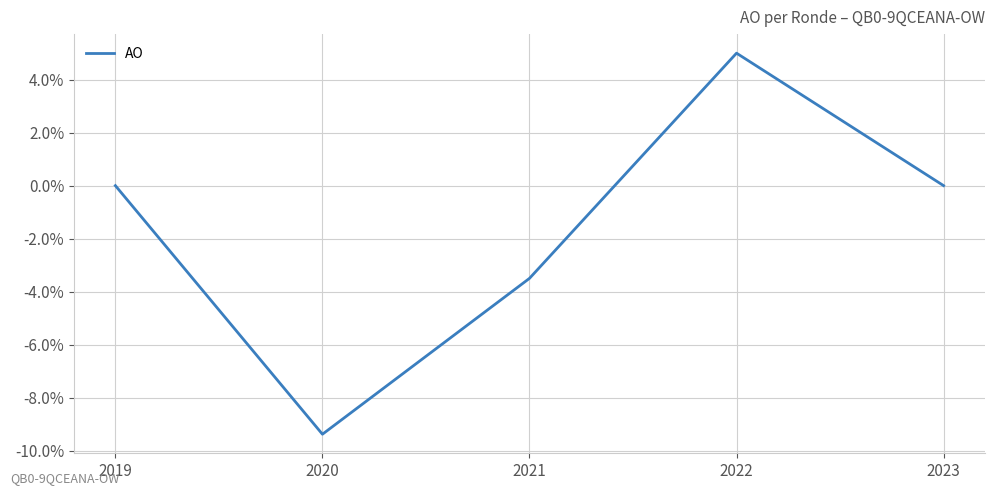

Does the chart have visible grid lines?

Yes